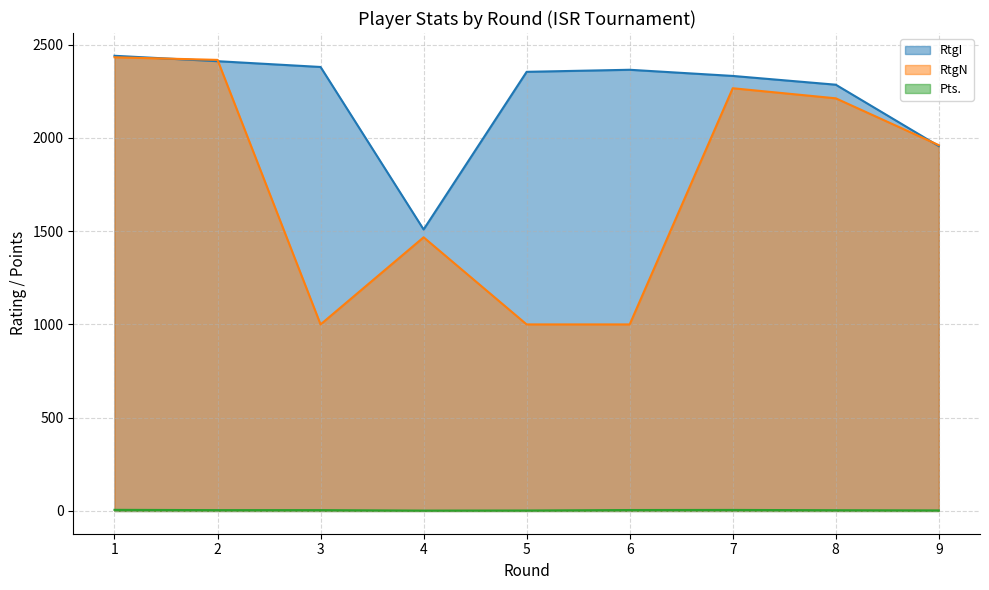

What is the value of the RtgI point at the 2nd from the left?

2411.0